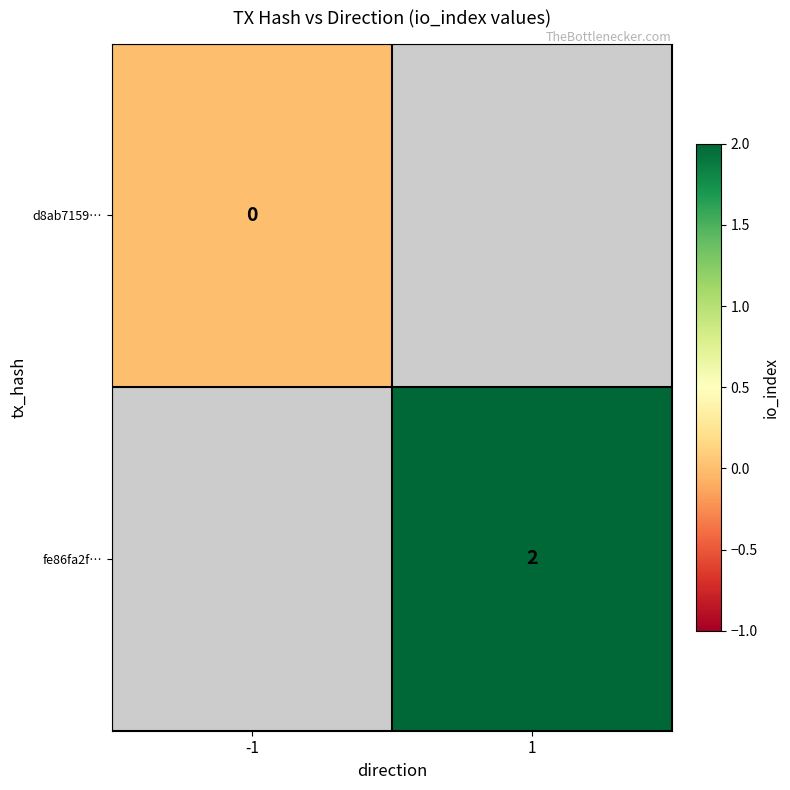

Between 1 and -1, which is larger?

-1